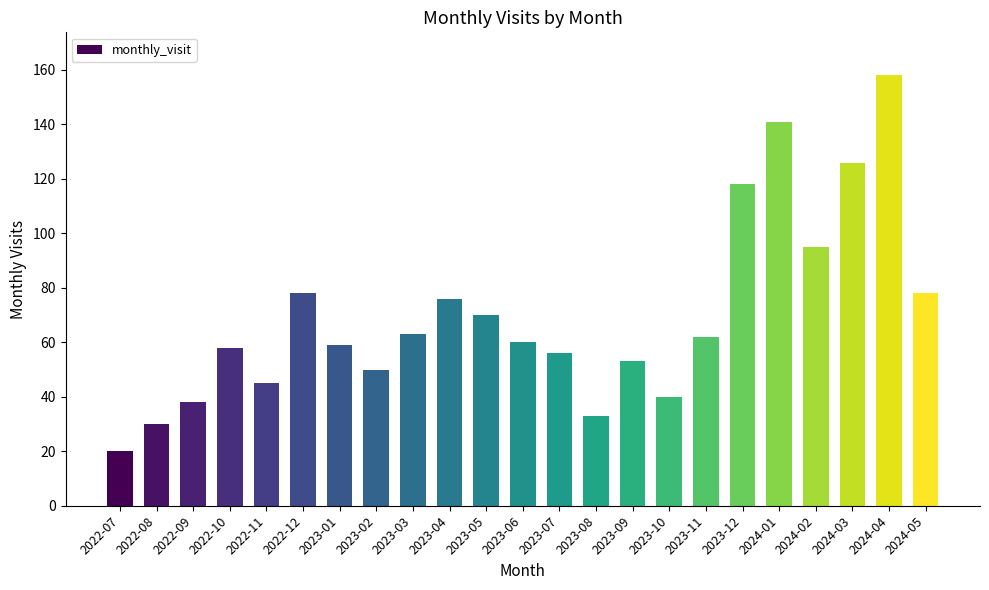

Is it true that the value at 2024-01 is 141?

True